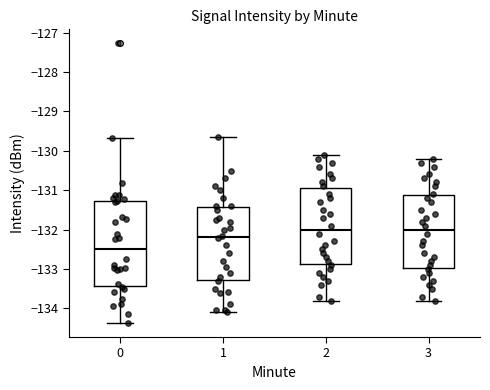

Comparing the boxes themselves (not the whiskers), which one is the tallest?

0